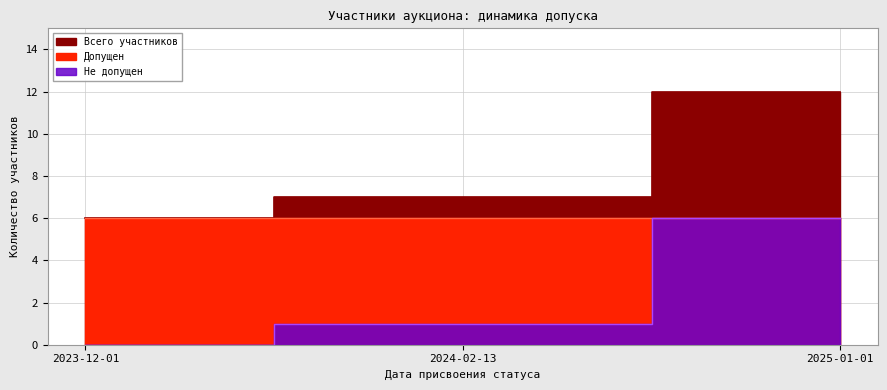

What is the average value of the Допущен series?

4